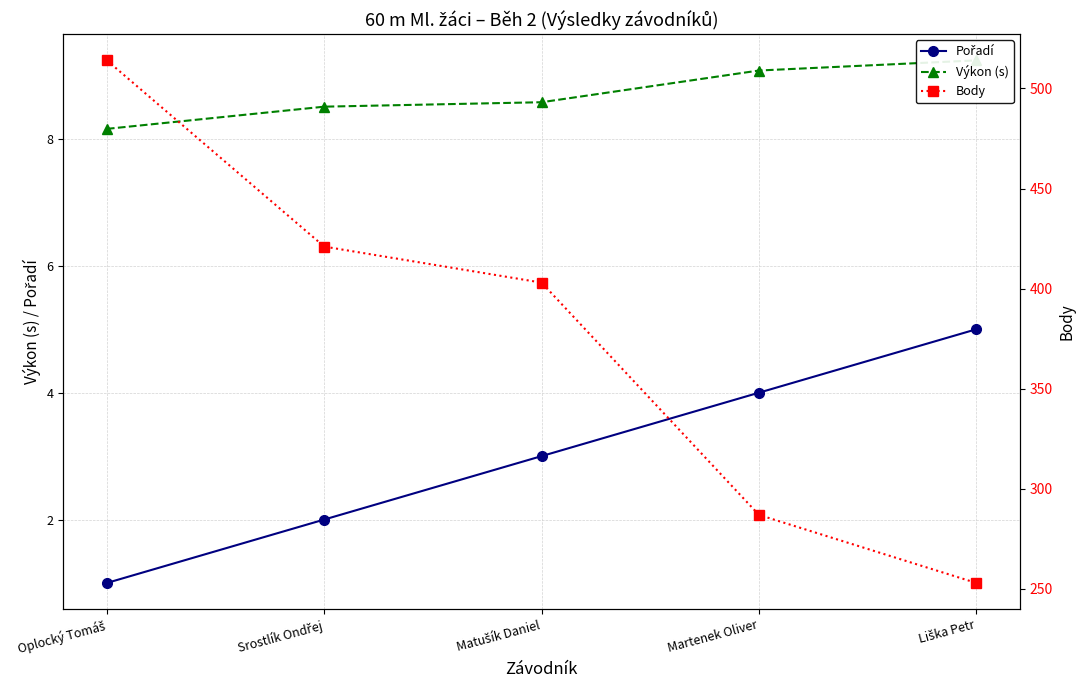

Which series has the largest range (max minus min)?

Body